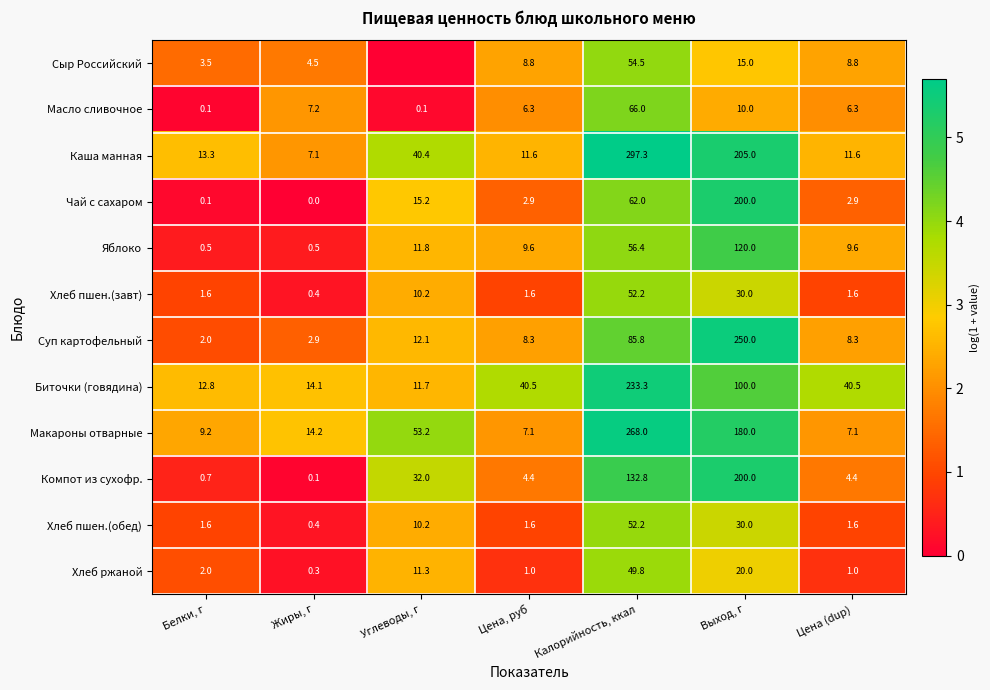

What is the lowest value of the Биточки (говядина) series?

11.7